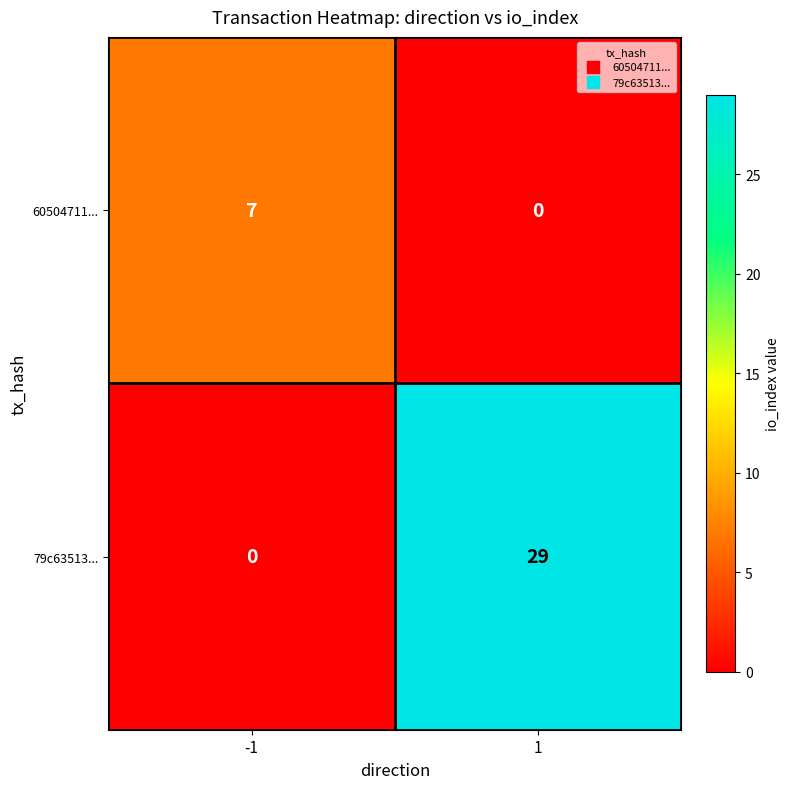

At -1, list the series in order from smallest to largest.

79c63513..., 60504711...